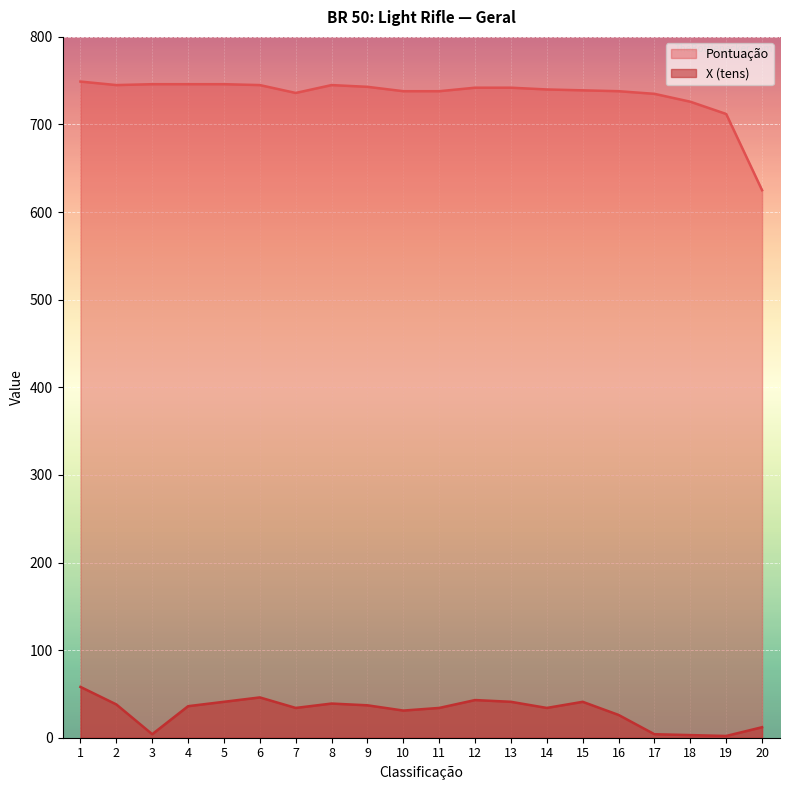

Reading left to right, extract all data points from this chart.

Pontuação: 1=749	2=745	3=746	4=746	5=746	6=745	7=736	8=745	9=743	10=738	11=738	12=742	13=742	14=740	15=739	16=738	17=735	18=726	19=712	20=625
X: 1=58	2=38	3=4	4=36	5=41	6=46	7=34	8=39	9=37	10=31	11=34	12=43	13=41	14=34	15=41	16=26	17=4	18=3	19=2	20=12